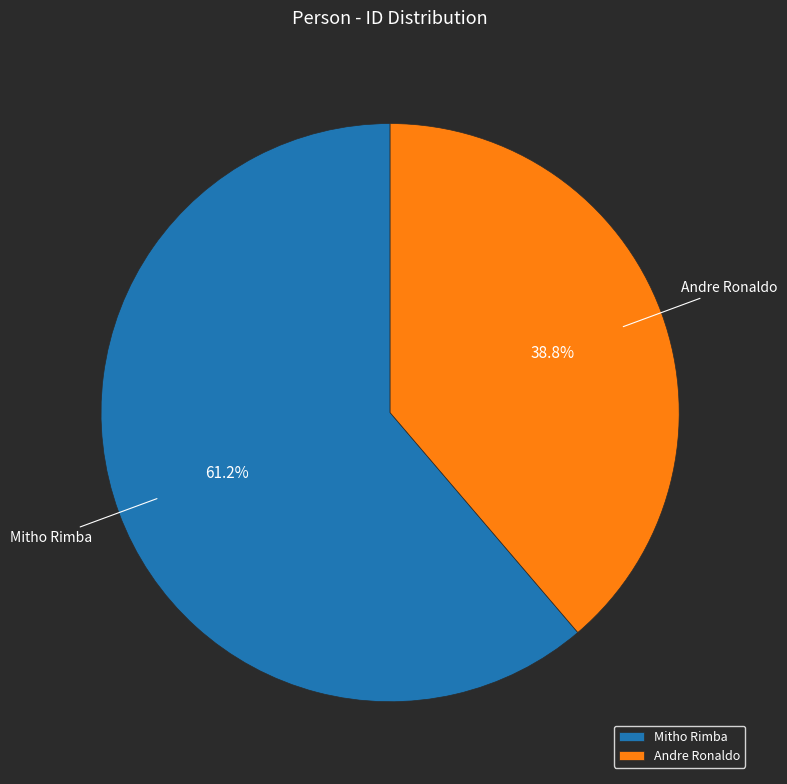

What percentage is the Mitho Rimba slice, to the nearest percent?

61%